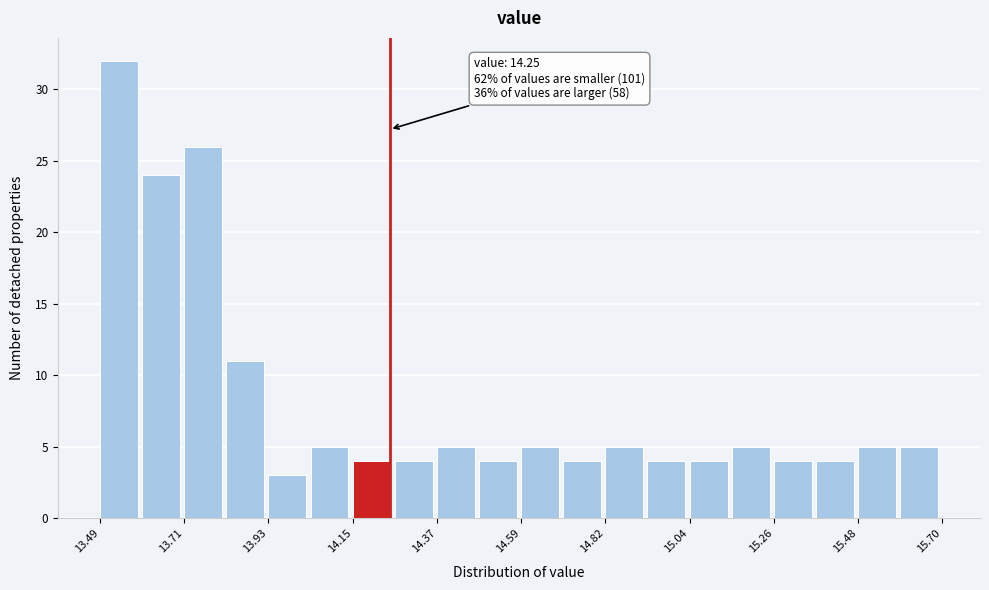

Read against the x-axis, roughly where is the centre of the tallest bar?

13.55